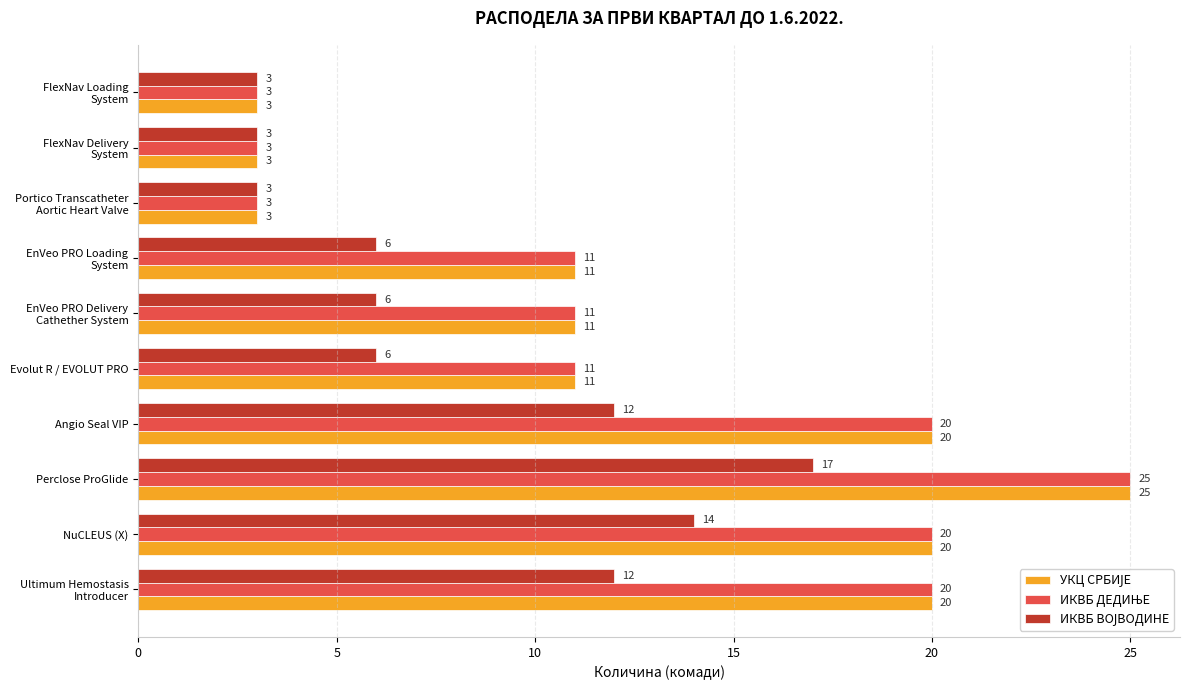

At how many categories does at least one series exceed 10?

7